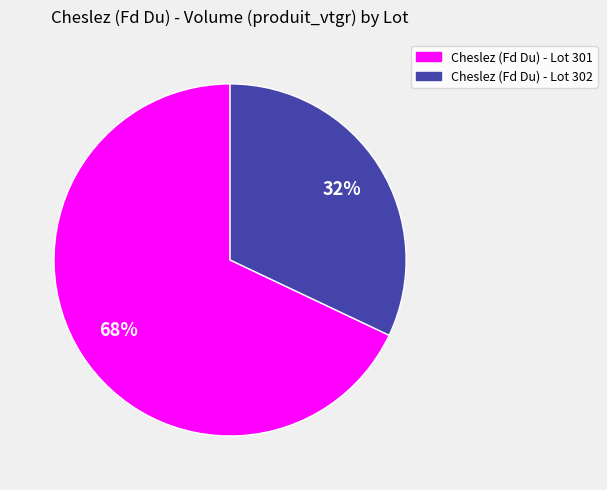

Approximately how many times larger is the value at Cheslez (Fd Du) - Lot 301 compared to Cheslez (Fd Du) - Lot 302?

2.1